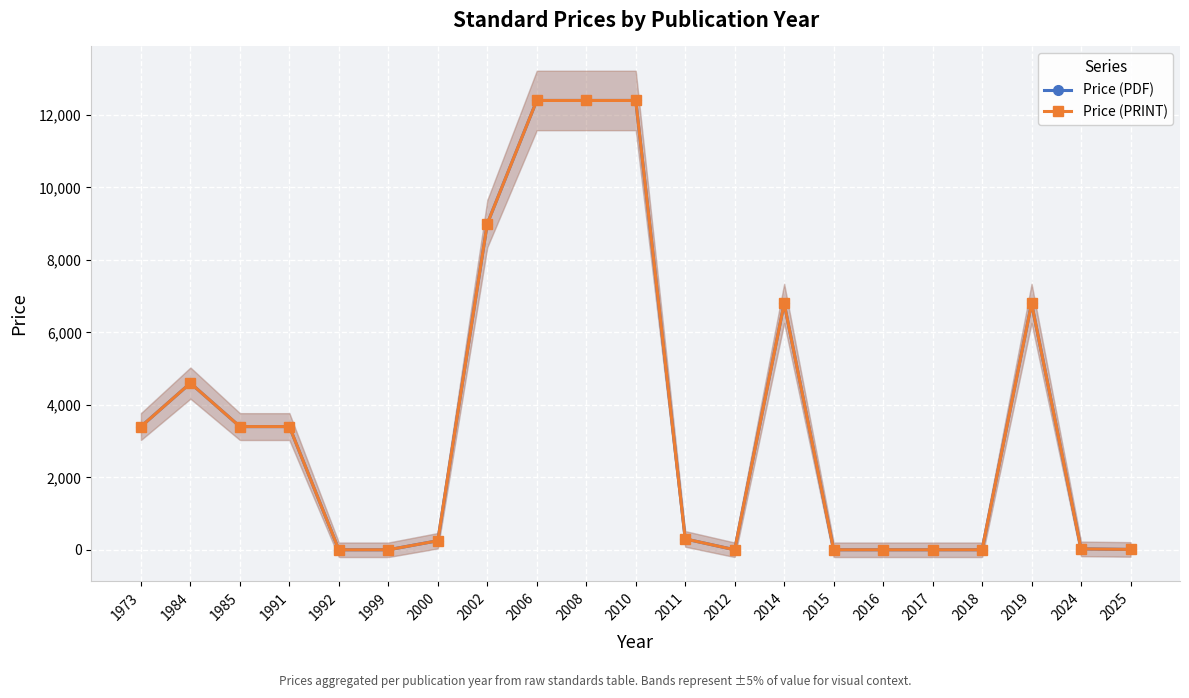

At 2024, list the series in order from largest to smallest.

Price (PDF), Price (PRINT)